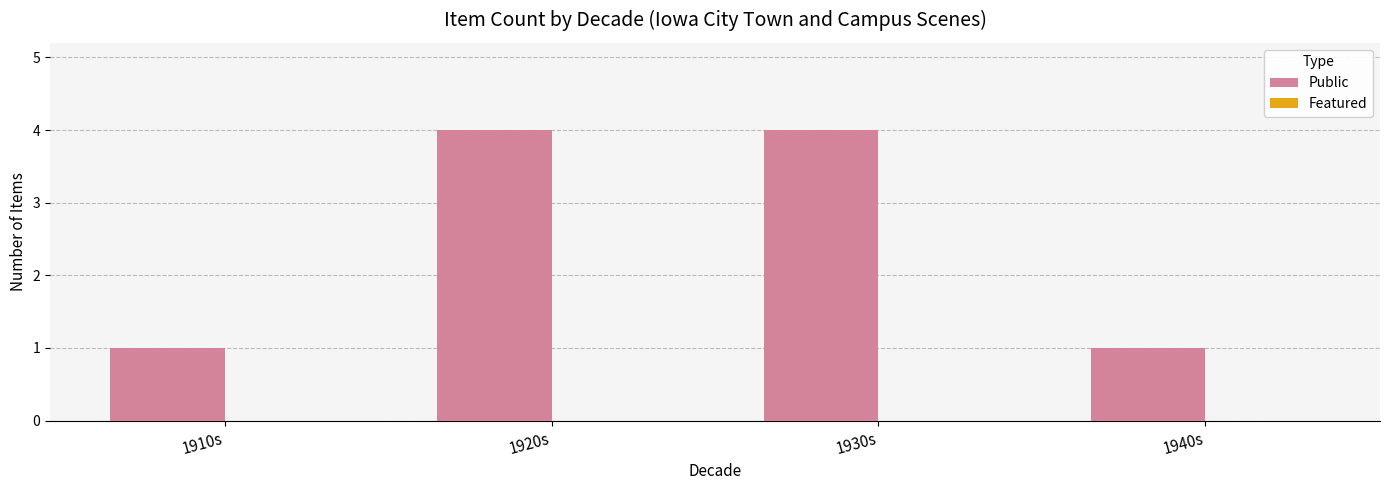

True or false: the data shows 1 at 1940s.

True